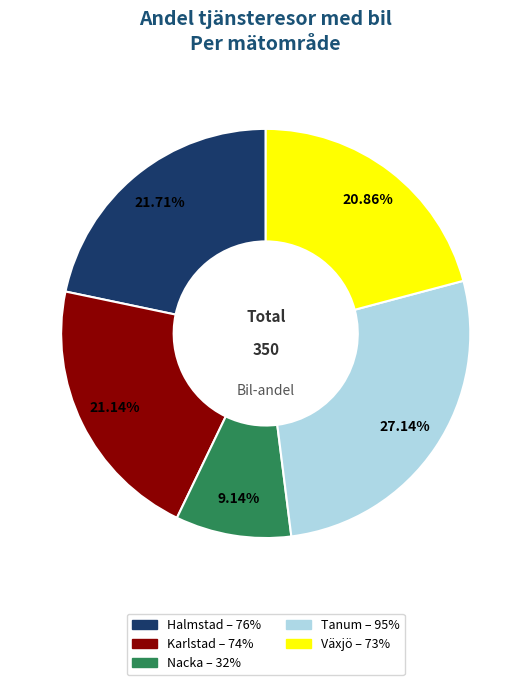

Between Halmstad and Karlstad, which is larger?

Halmstad